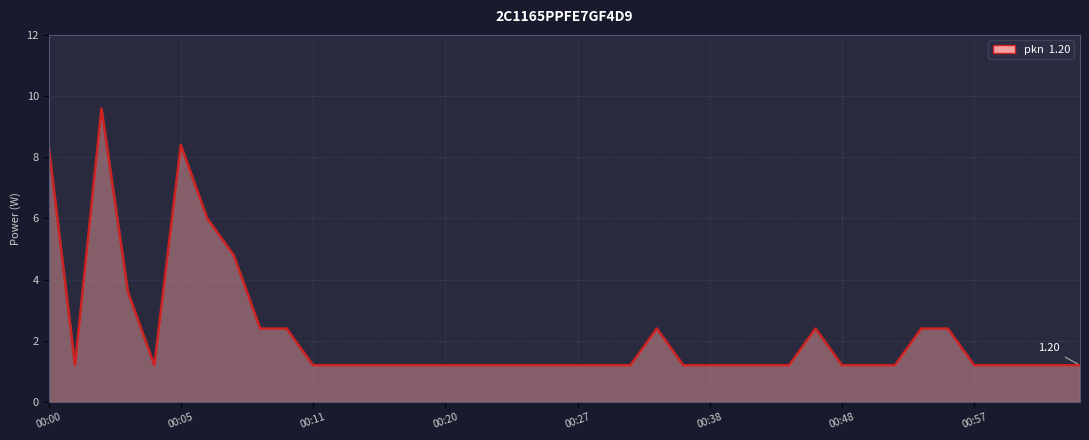

How many points are higher than both their immediate neighbors (excluding endpoints)?

4